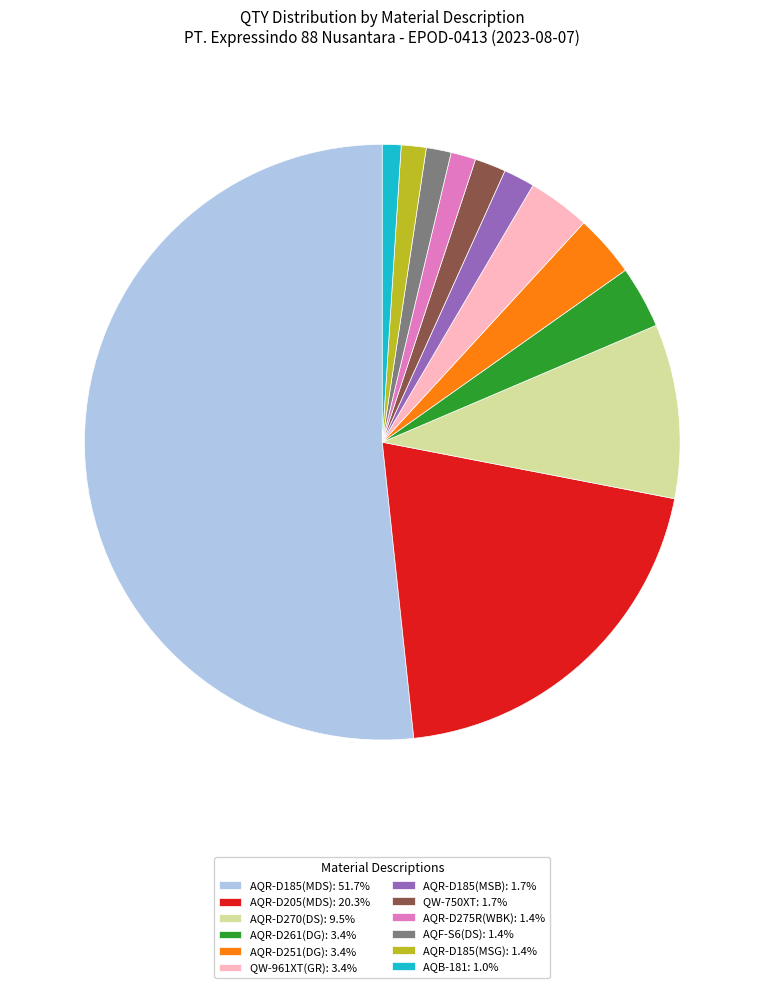

Is the sum of AQR-D275R(WBK): 1.4% and QW-750XT: 1.7% greater than half?

No